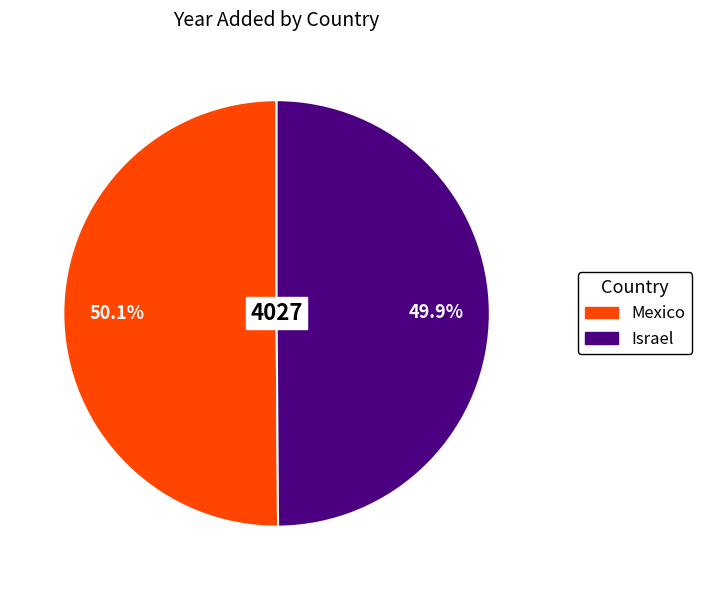

What is the ratio of the value at Israel to the value at Mexico?

1.0